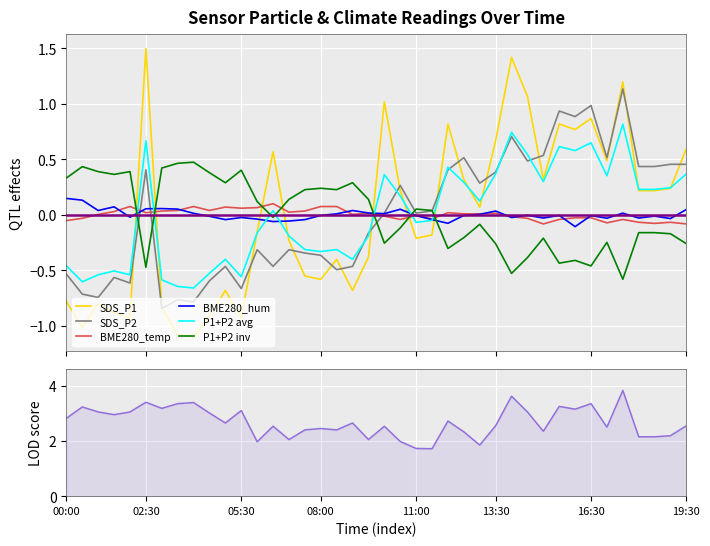

What is the value of the SDS_P1 point at the 16th from the left?

-0.6